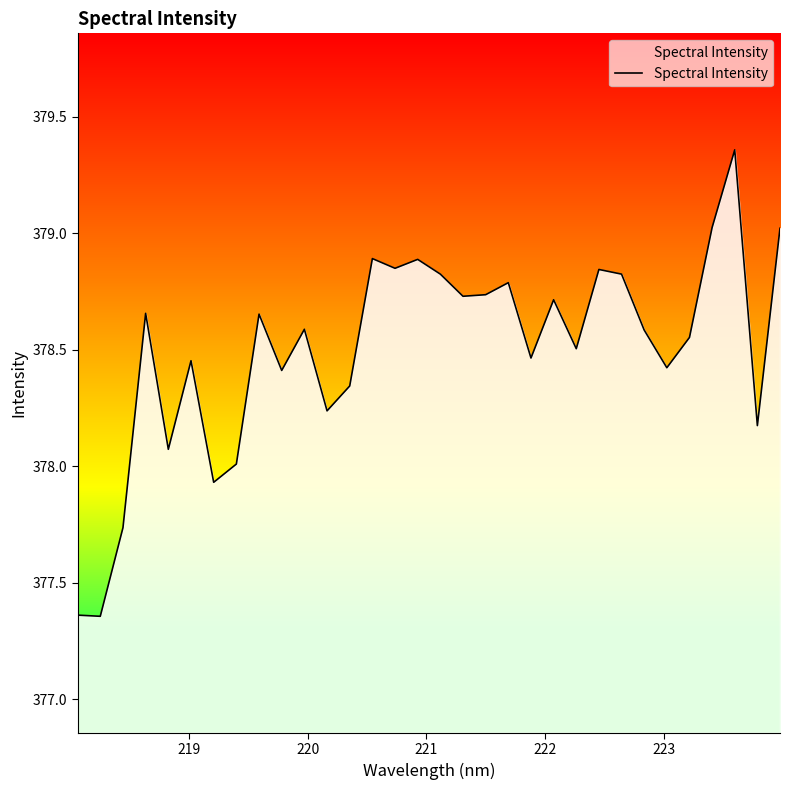

What is the difference between the maximum and minimum values?

2.0